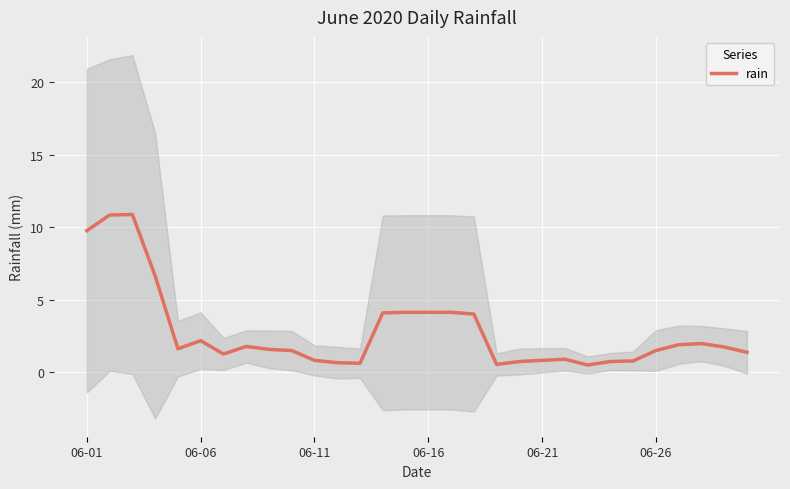

Reading left to right, transcribe all the data shown in this chart.

9.8	10.8	10.9	6.6	1.6	2.2	1.2	1.8	1.6	1.5	0.8	0.6	0.6	4.1	4.1	4.1	4.1	4.0	0.5	0.7	0.8	0.9	0.5	0.7	0.8	1.5	1.9	2.0	1.7	1.4